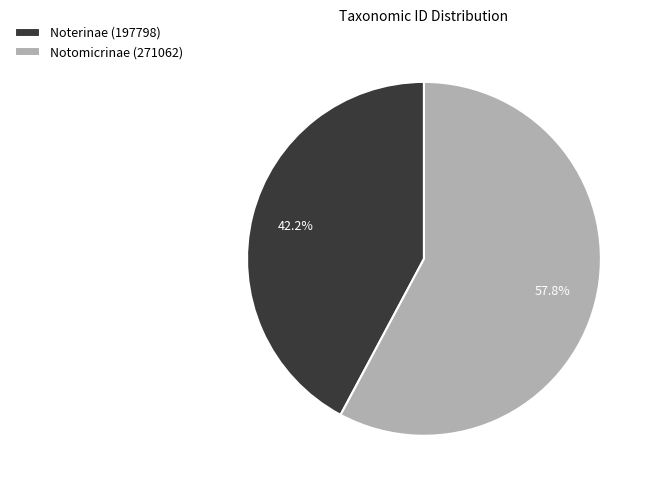

What is the largest slice in the pie chart?

Notomicrinae (271062)